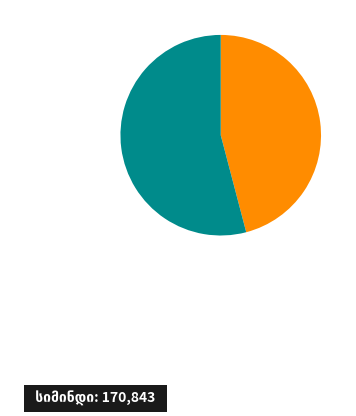

Is there a majority slice in this chart?

Yes